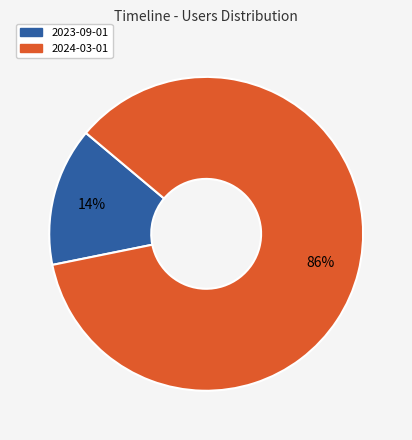

What percentage is the 2024-03-01 slice, to the nearest percent?

86%